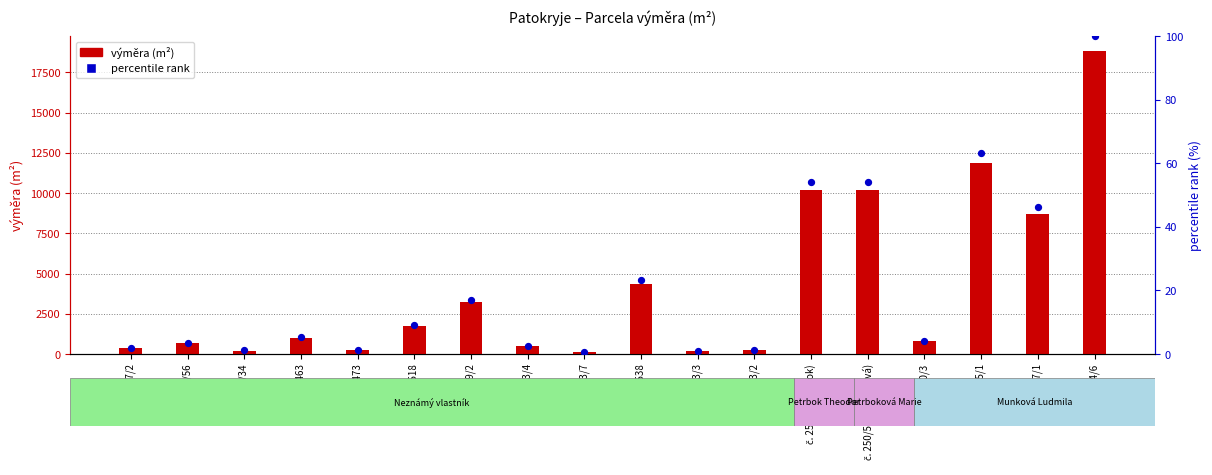

Which series has the largest Y range (max minus min)?

výměra (m²)